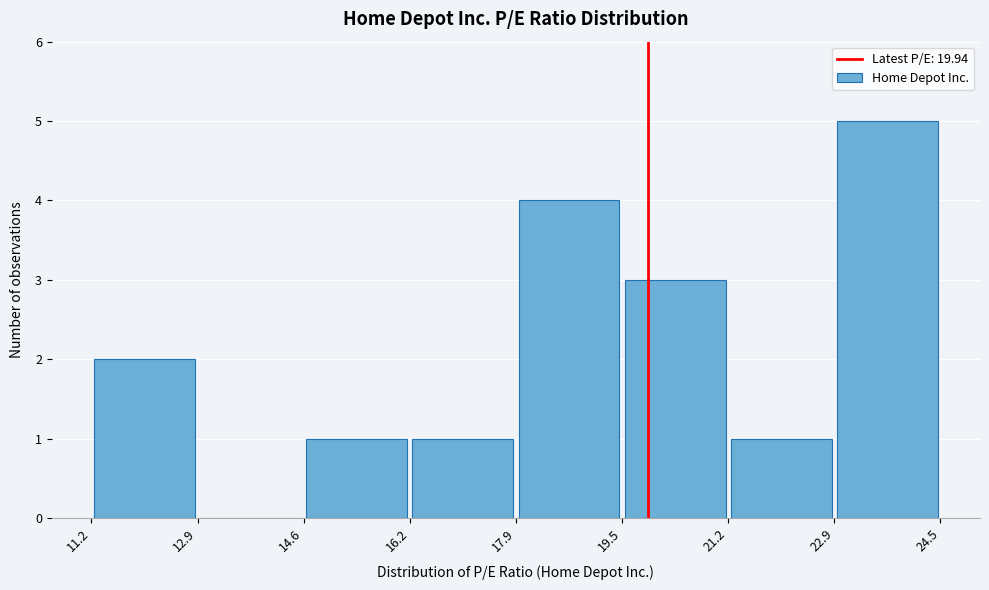

Reading left to right, list every bar in this chart as the range it spans on the x-axis followed by its height. The values are not printed on the chart, so give them approximately, as read against the axis.

11.2 to 12.9: 2
12.9 to 14.6: 0
14.6 to 16.2: 1
16.2 to 17.9: 1
17.9 to 19.5: 4
19.5 to 21.2: 3
21.2 to 22.9: 1
22.9 to 24.5: 5